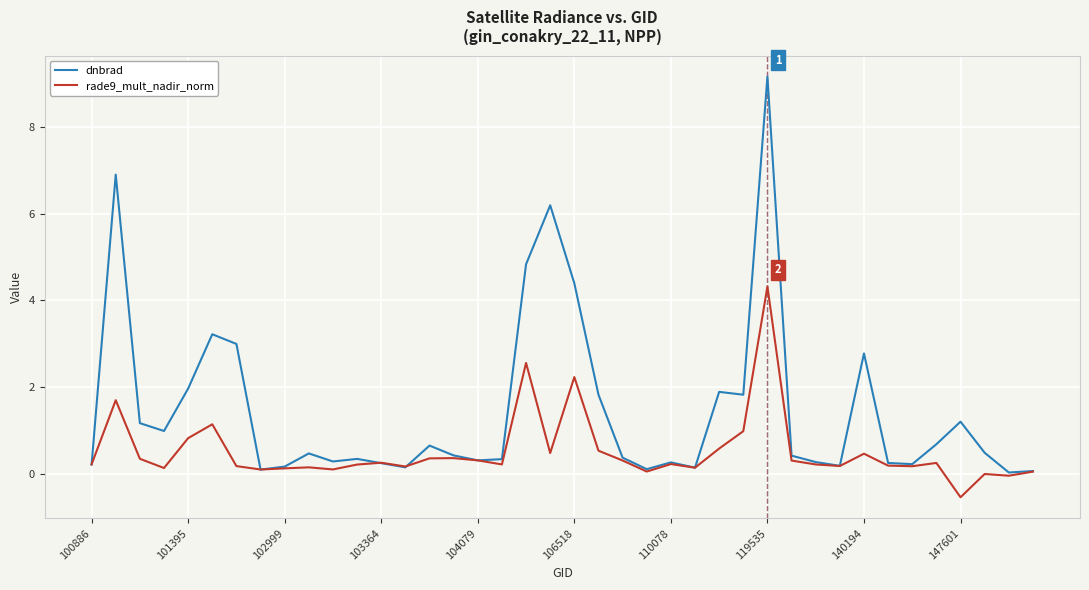

What is the minimum value shown in the chart?

-0.5